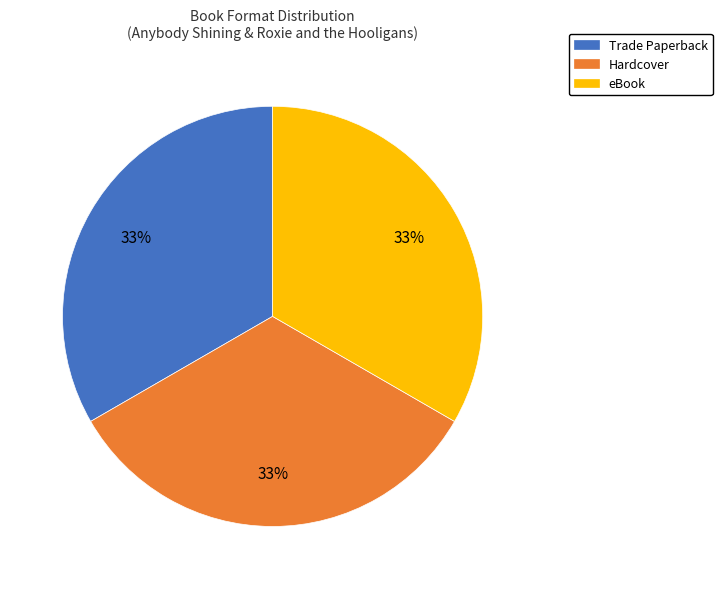

Is there a majority slice in this chart?

No